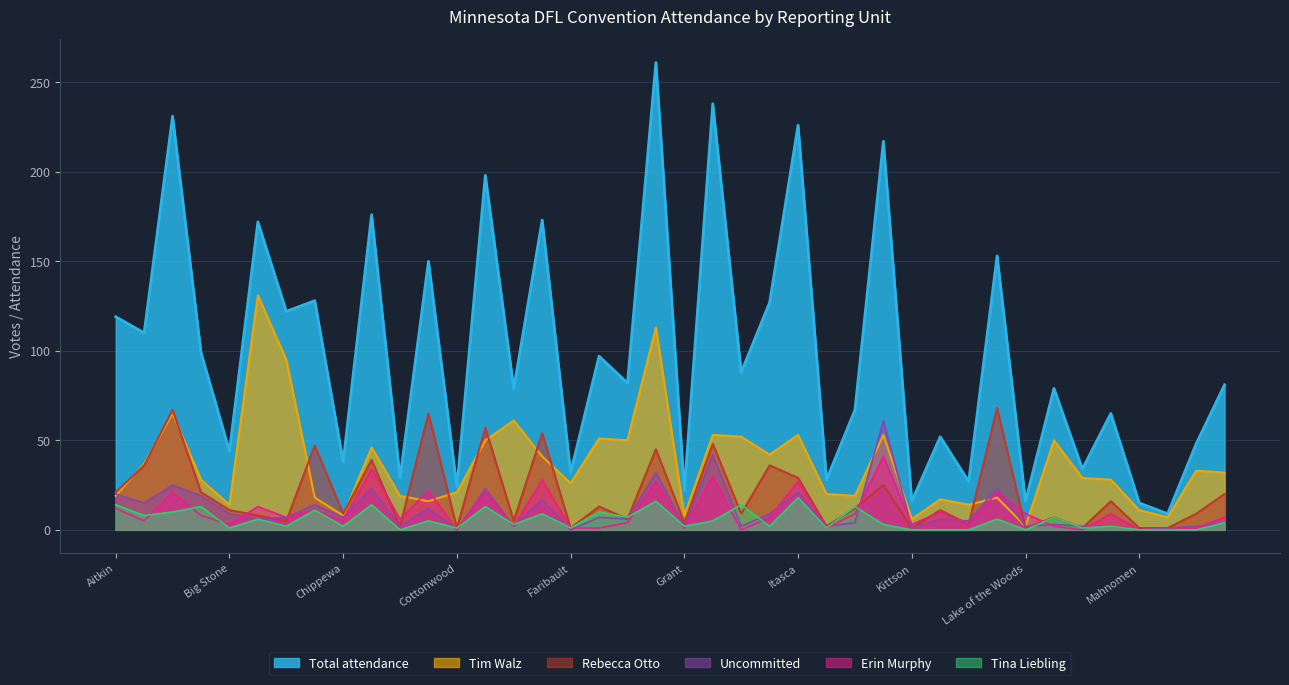

What is the difference between the maximum and minimum values in the Rebecca Otto series?

67